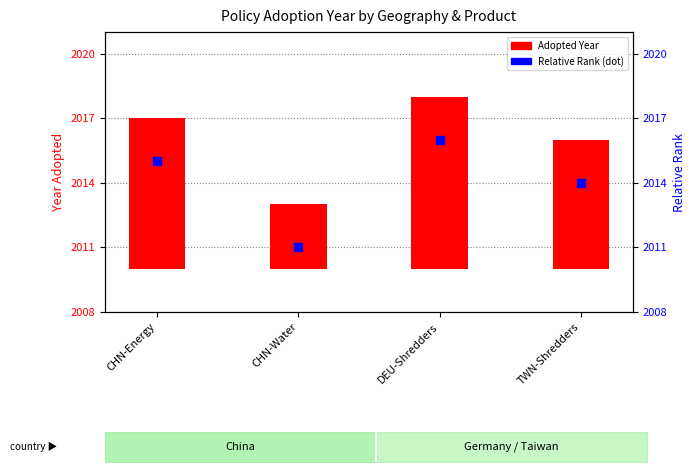

Which series has the widest spread of Y values?

Adopted Year